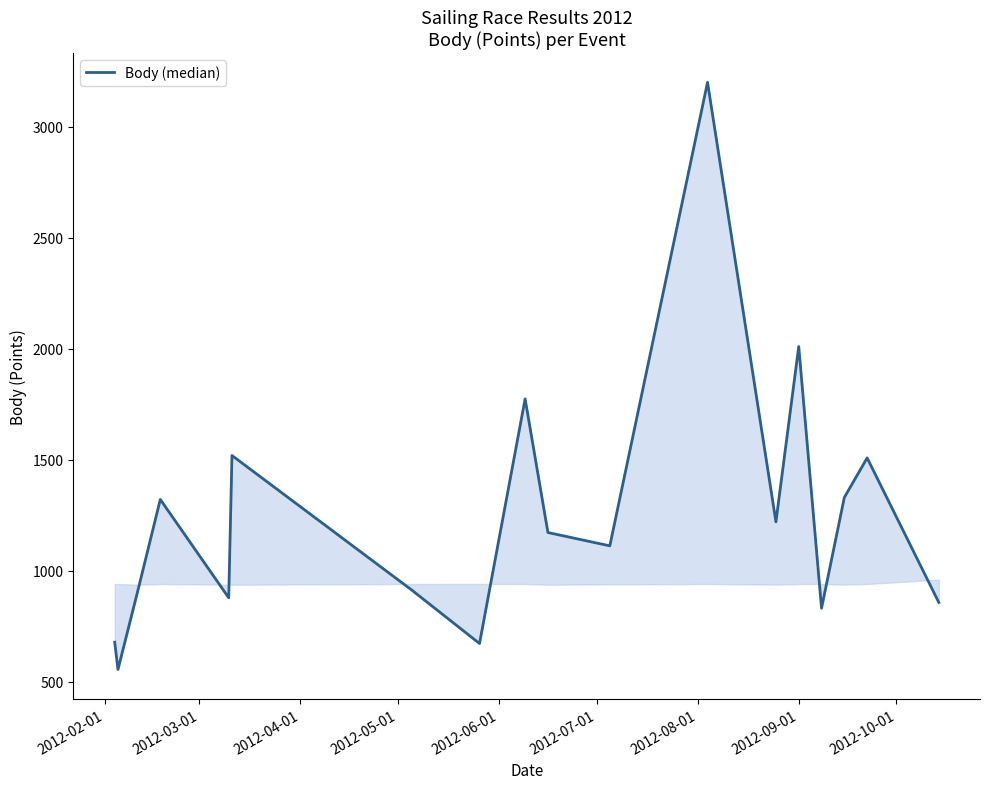

Reading right to left, list all the values displayed in this chart.

857	1508	1330	831	2010	1220	3200	1112	1172	1774	672	915	1519	878	1321	904	555	678